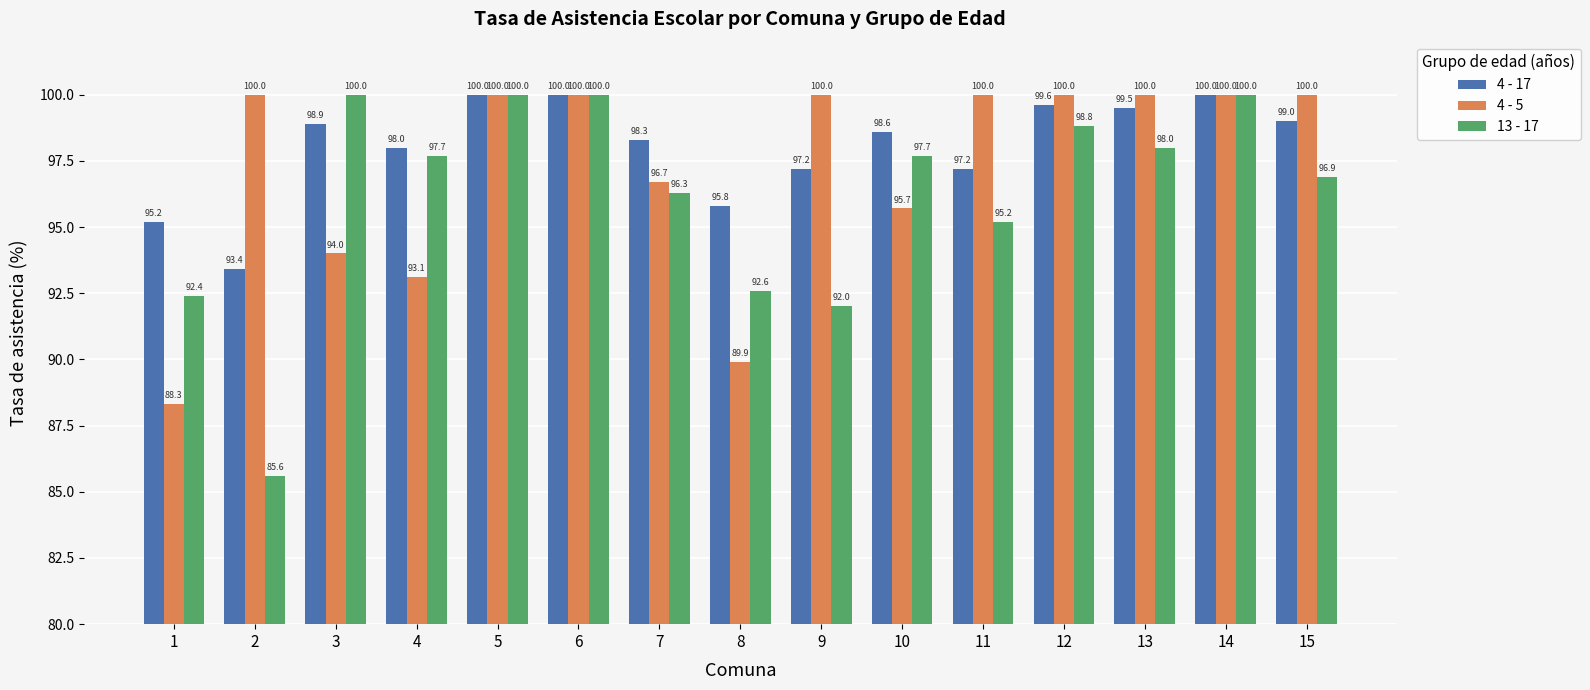

How many bars are there in total?

45